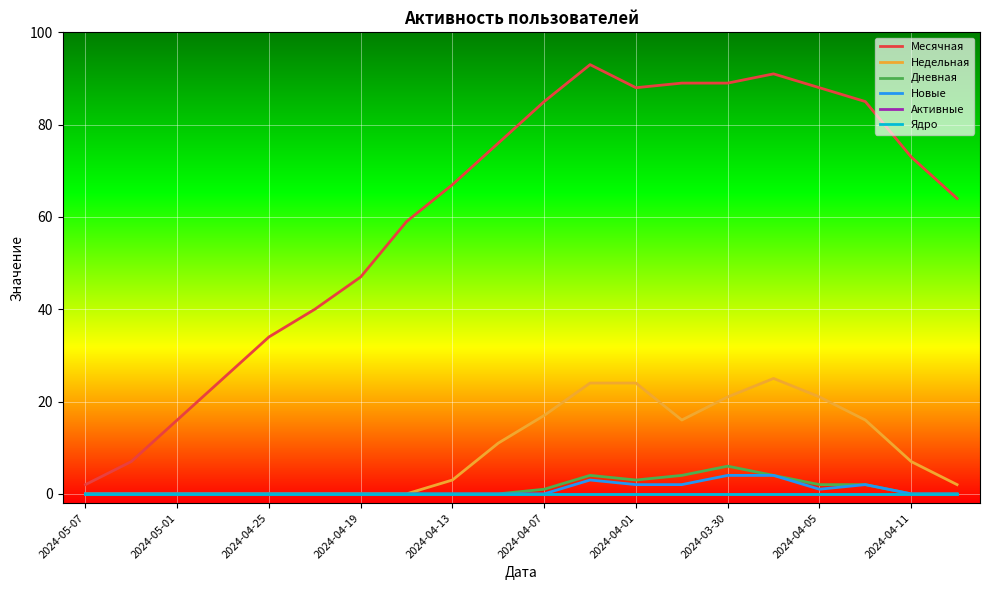

At which category does the chart reach its peak across all series?

11